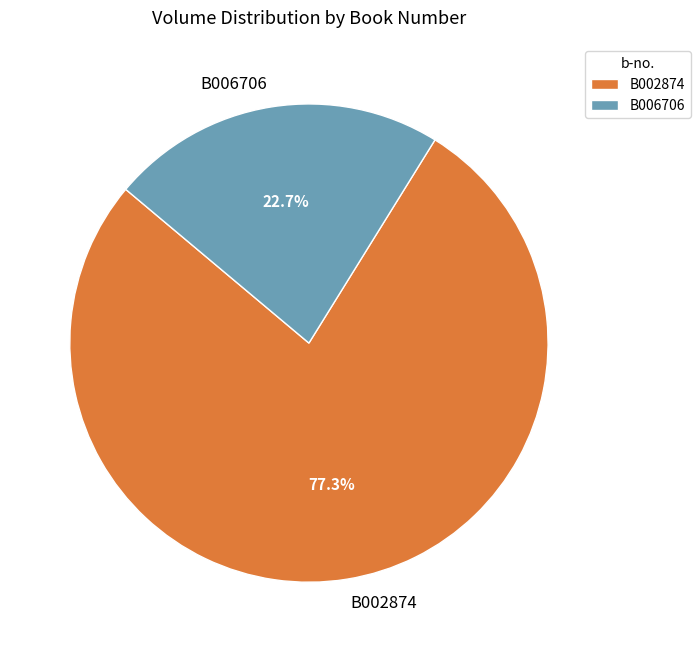

To the nearest percent, what percentage of the pie is B006706?

23%